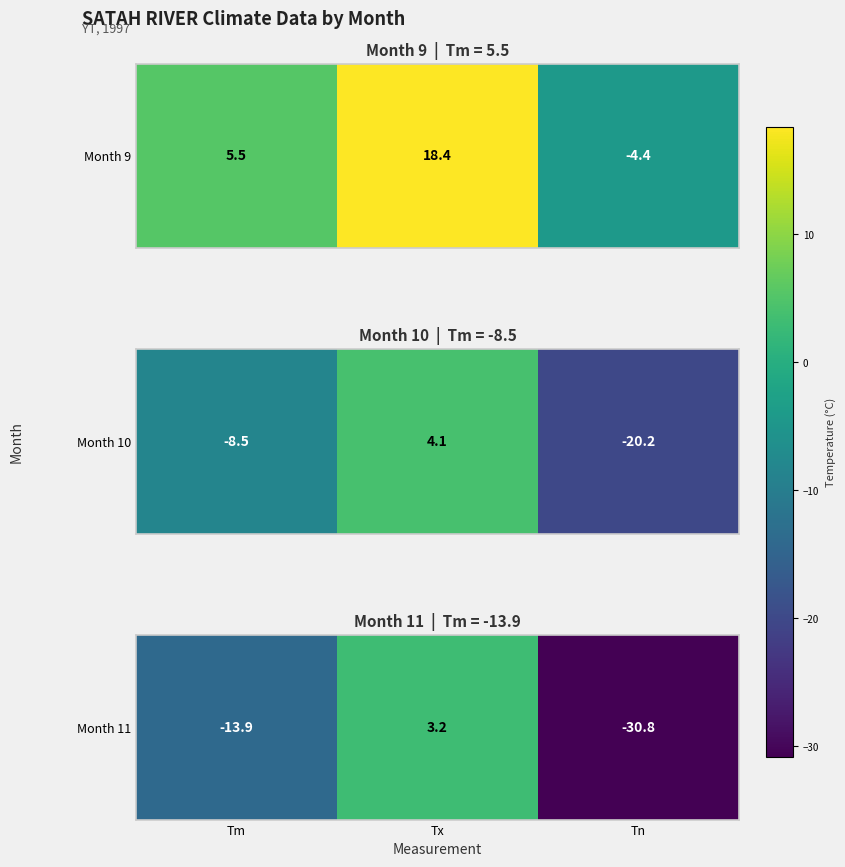

How many distinct data groups are displayed?

1